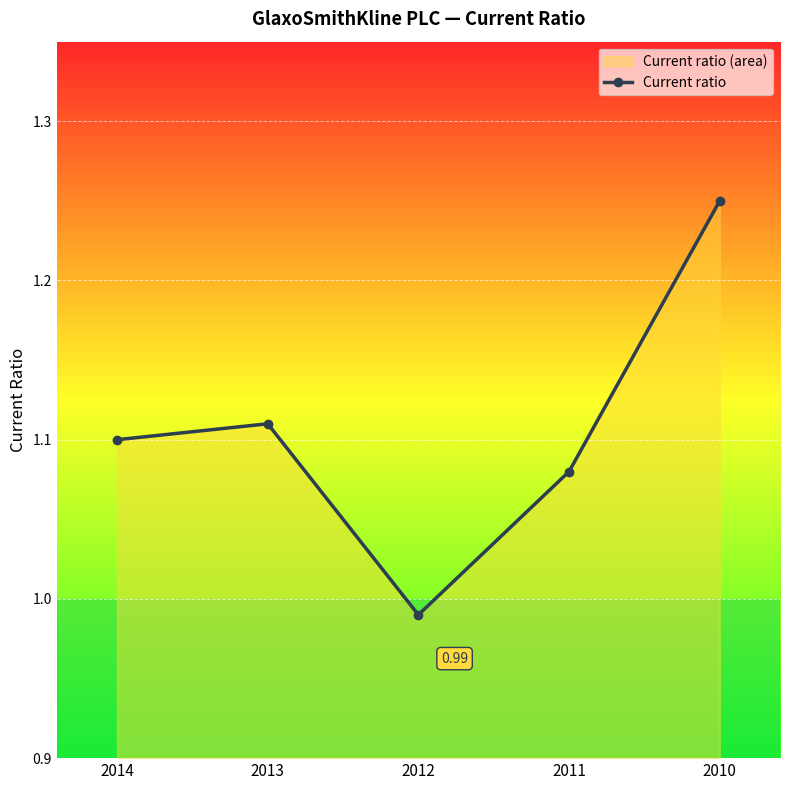

What is the sum of the values at 2010 and 2012?

2.2